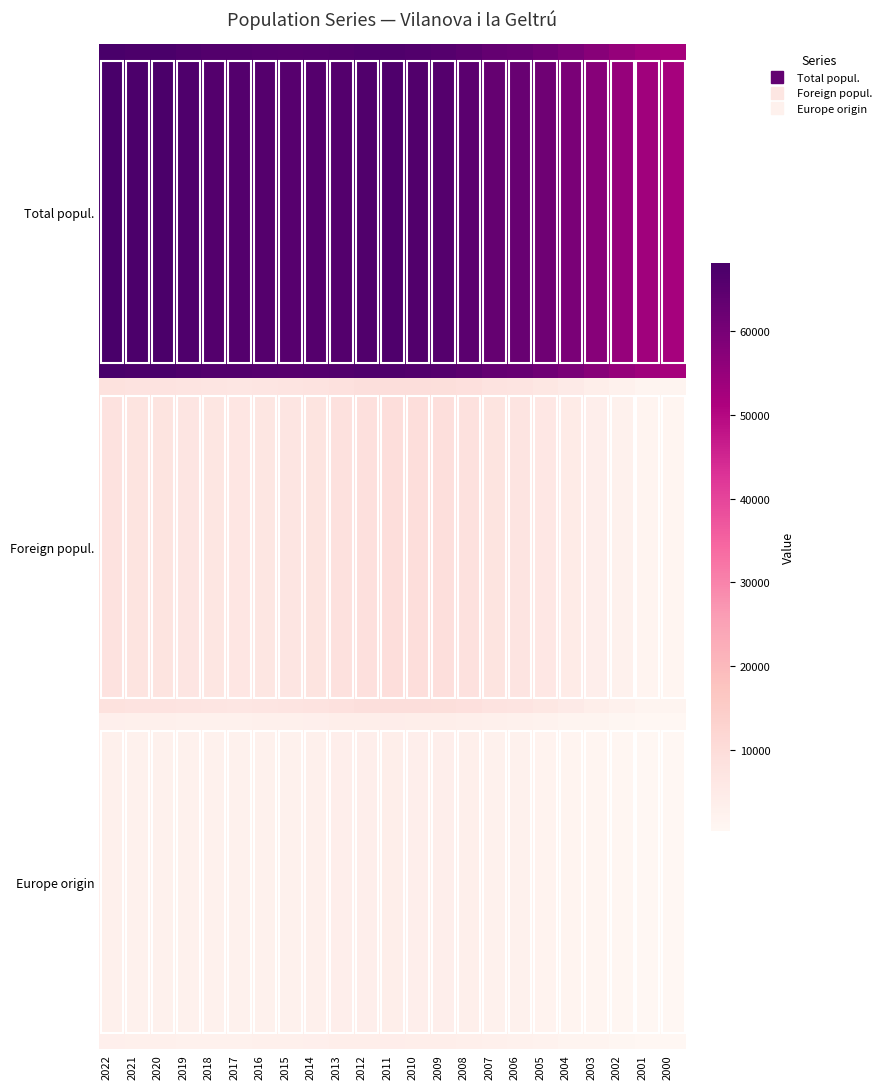

What is the spread (max minus min) of values at 2020?

64880